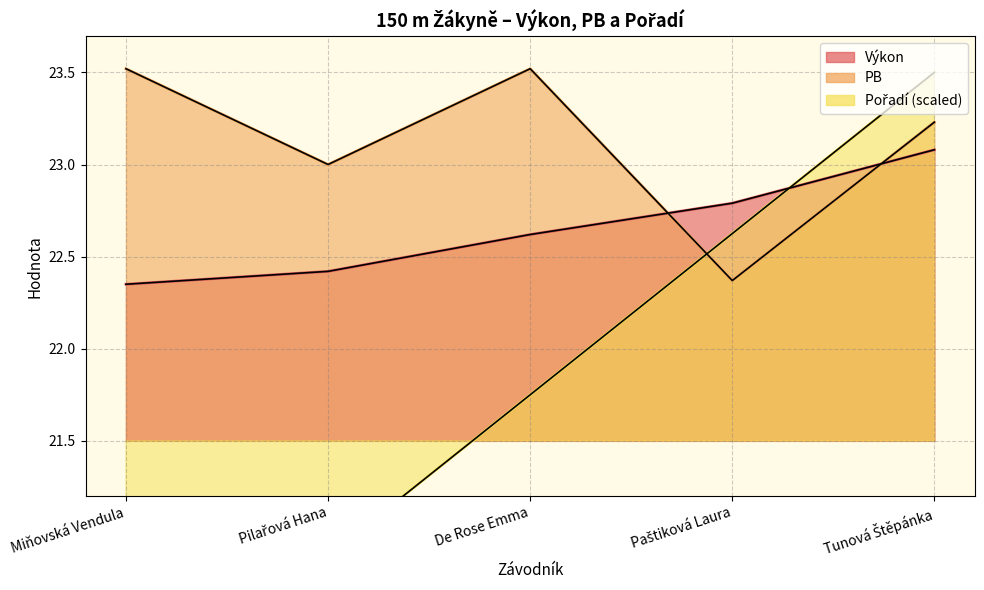

What is the value of the PB point at the 5th from the left?

23.2